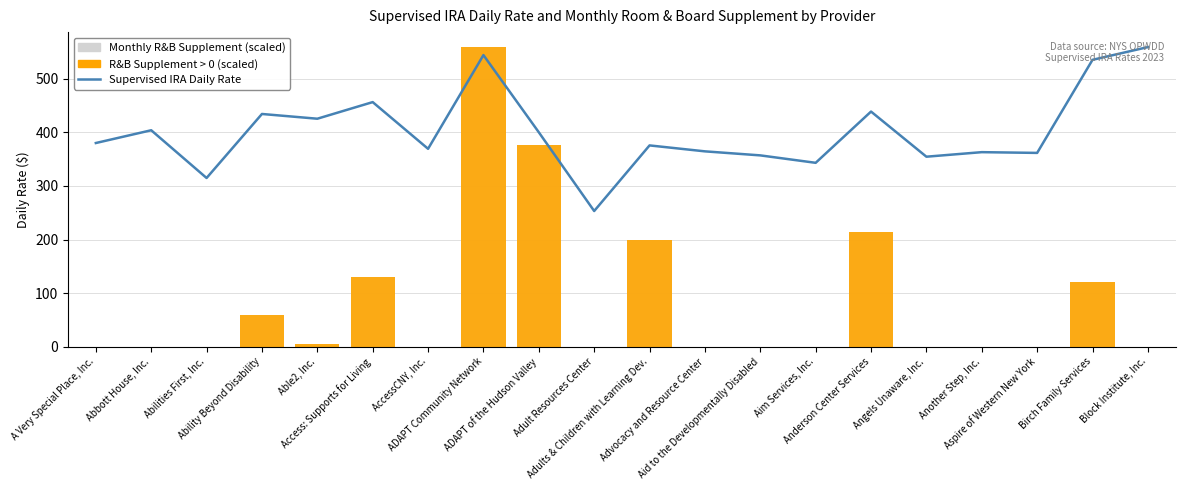

Reading left to right, transcribe all the data shown in this chart.

Supervised IRA Daily Rate: 380.1	403.9	314.9	434.3	425.4	456.4	369.3	544.1	400.1	253.2	375.6	364.6	357.0	343.2	438.8	354.6	363.0	361.6	535.3	559.0
Monthly Room & Board Supplement (scaled): 0.0	0.0	0.0	58.6	5.1	130.2	0.0	559.0	376.0	0.0	200.0	0.0	0.0	0.0	214.7	0.0	0.0	0.0	120.8	0.0
Monthly R&B > 0 (scaled): 0.0	0.0	0.0	58.6	5.1	130.2	0.0	559.0	376.0	0.0	200.0	0.0	0.0	0.0	214.7	0.0	0.0	0.0	120.8	0.0